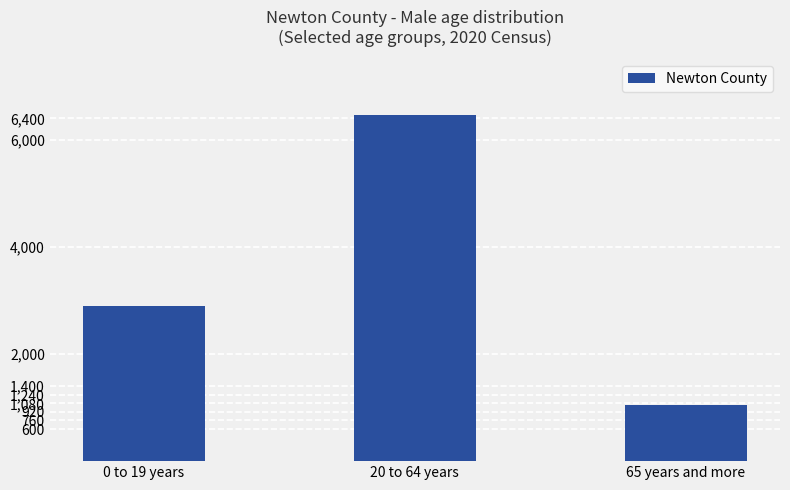

Reading left to right, list all the values displayed in this chart.

0 to 19 years=2894	20 to 64 years=6467	65 years and more=1051